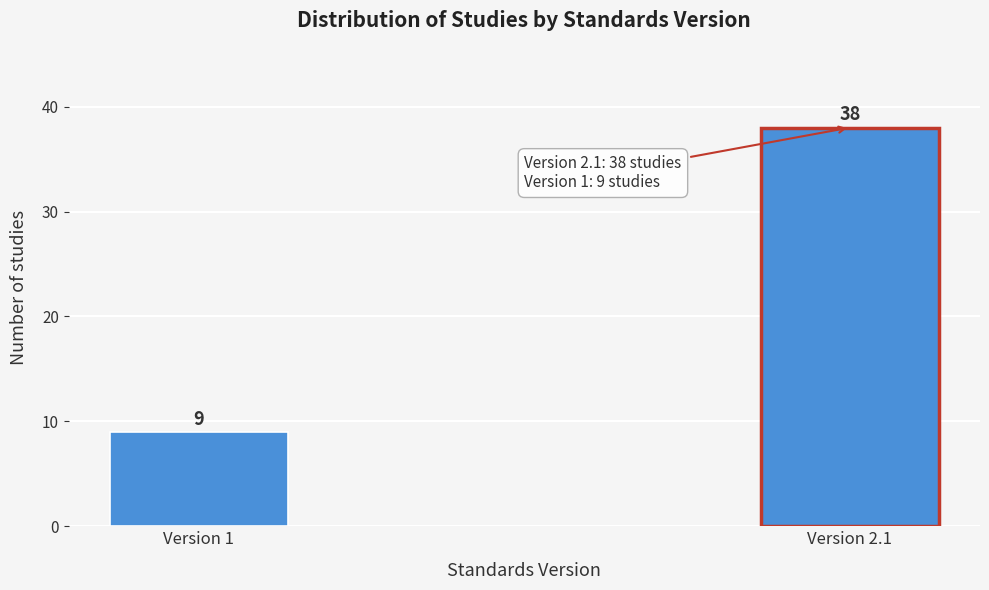

Reading left to right, what are all the values shown in this chart?

Version 1=9	Version 2.1=38